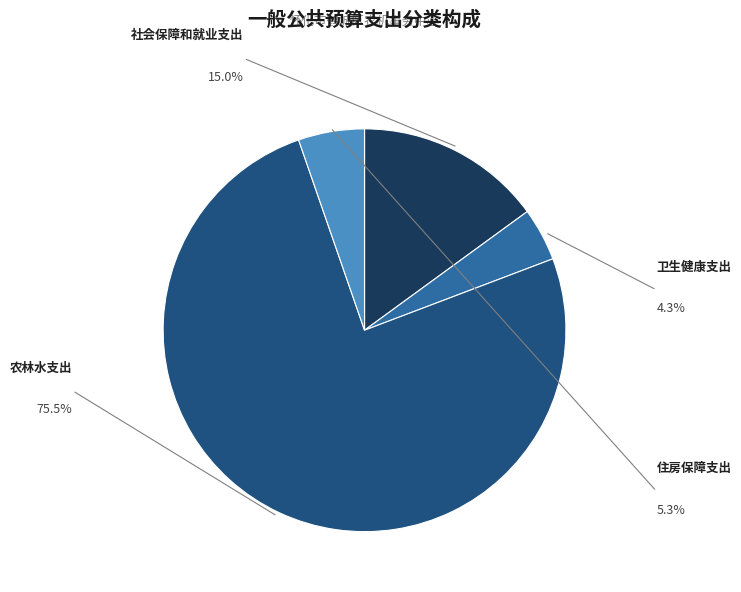

Is there a majority slice in this chart?

Yes